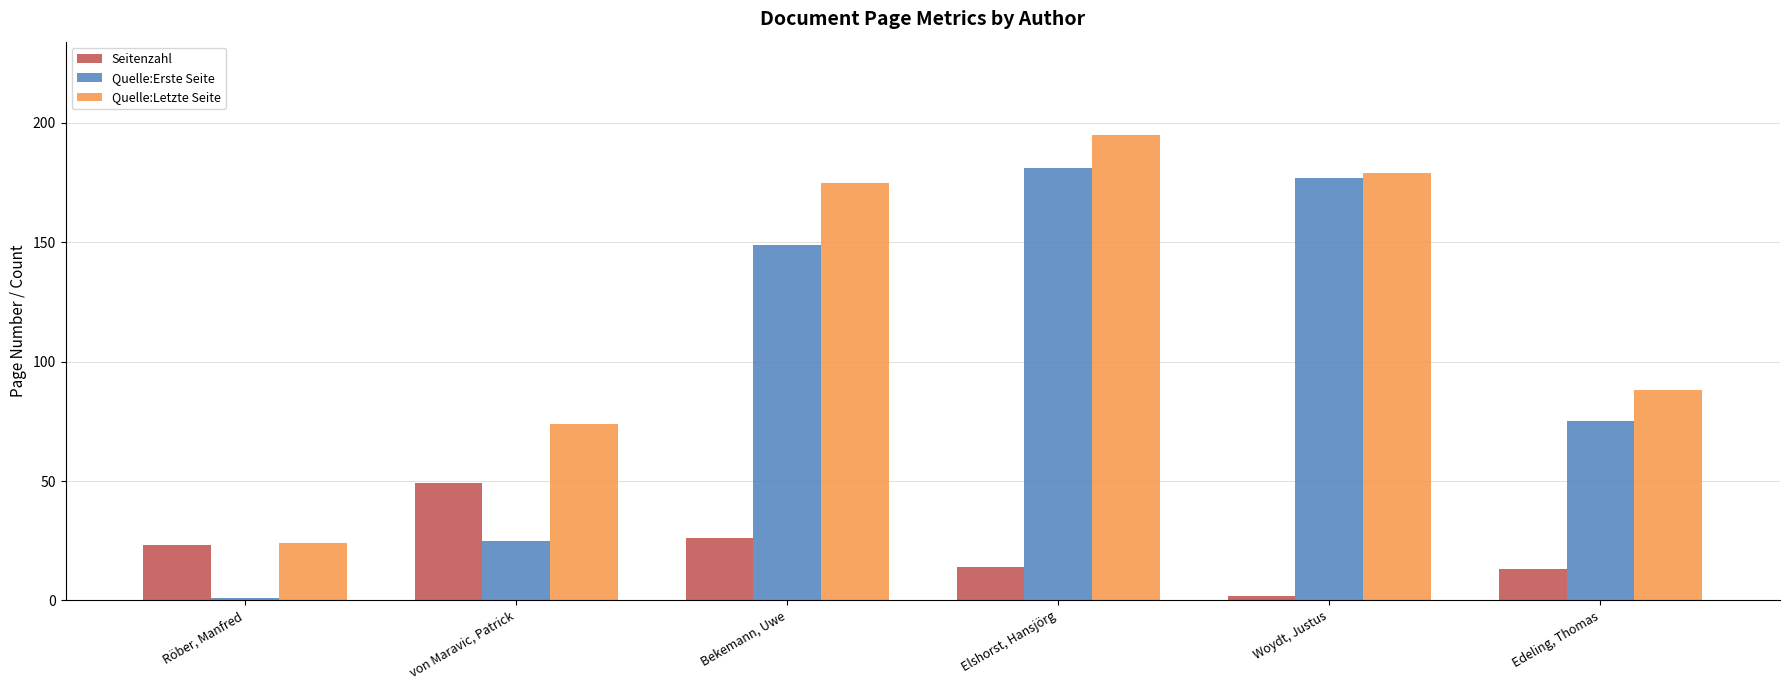

How many data points in Seitenzahl are less than 23?

3